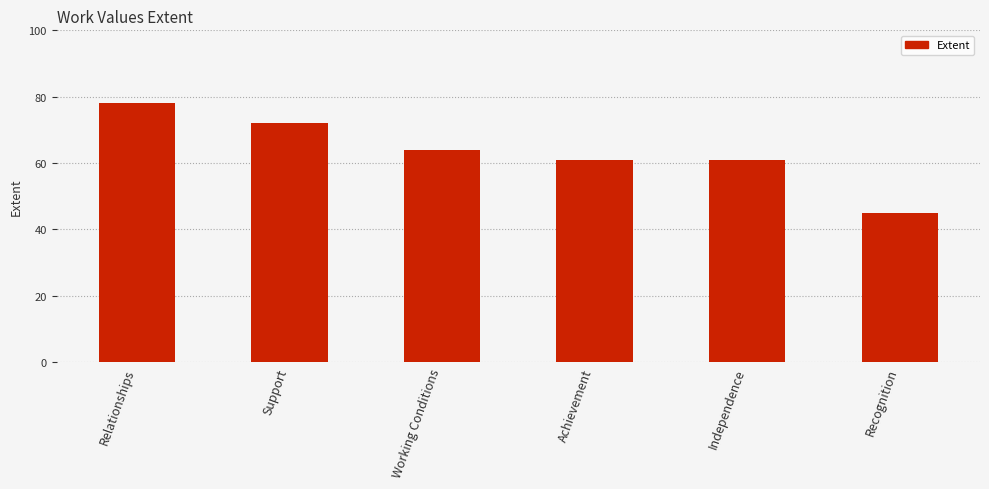

True or false: the data shows 64 at Working Conditions.

True